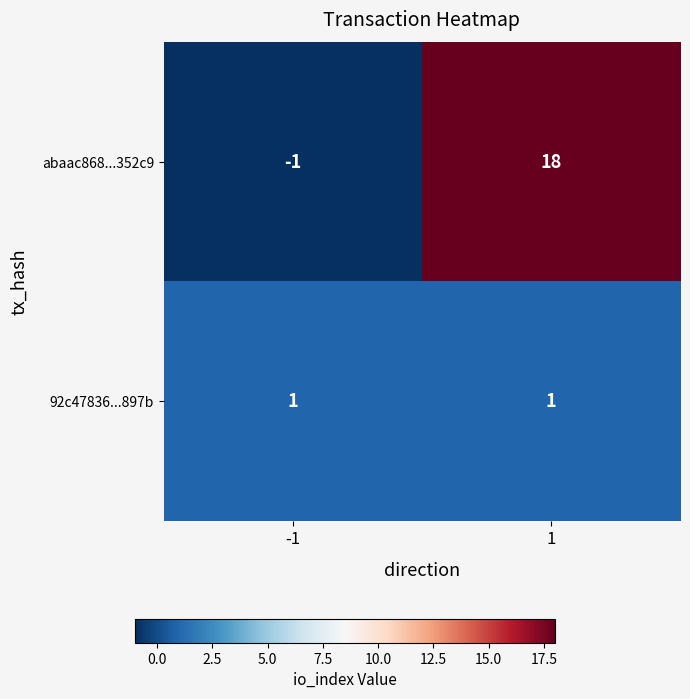

The abaac868...352c9 series shows 0 at -1. True or false?

False